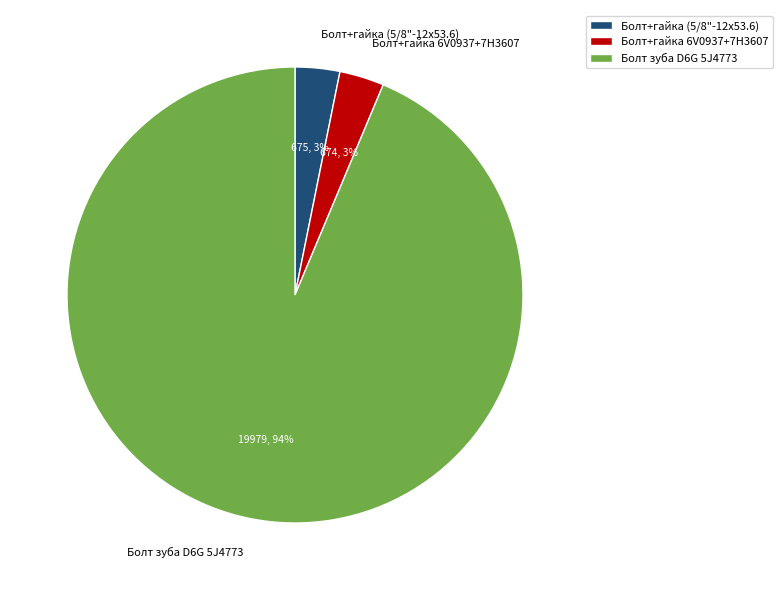

Which slice is the largest?

Болт зуба D6G 5J4773